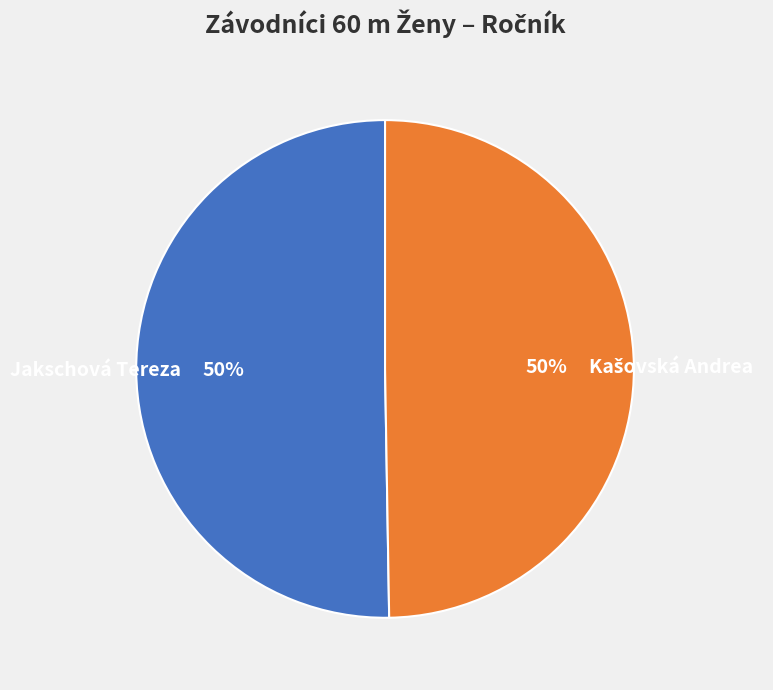

To the nearest percent, what percentage of the pie is Jakschová Tereza?

50%